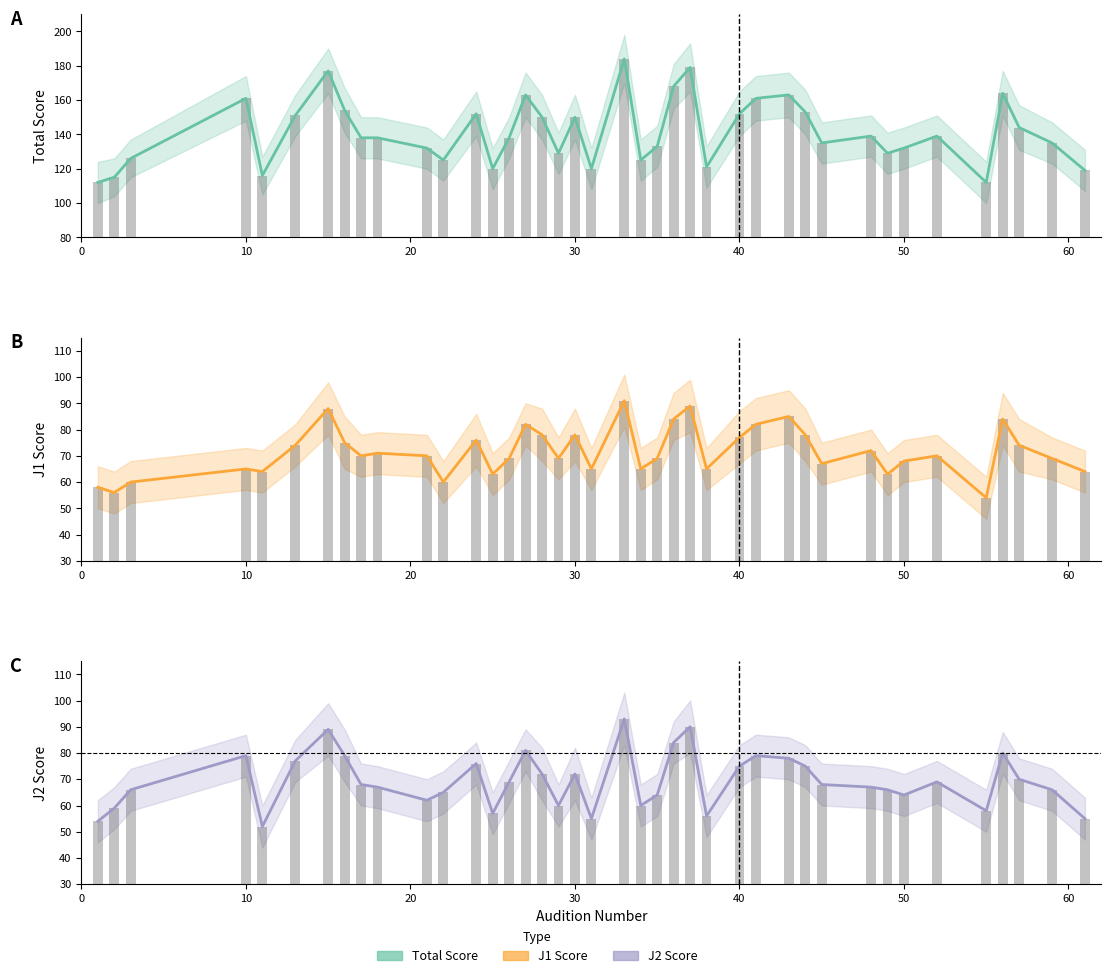

What is the minimum value shown in the chart?

52